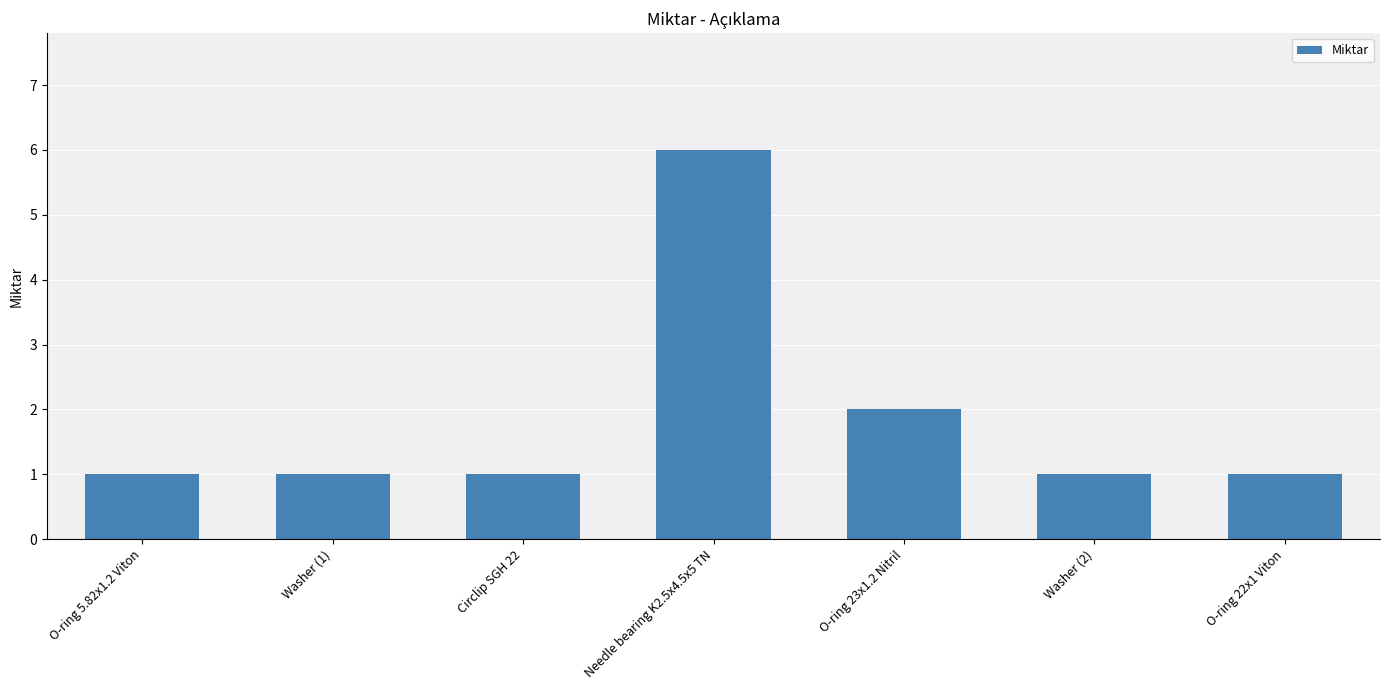

What is the label of the 6th bar from the right?

Washer (1)